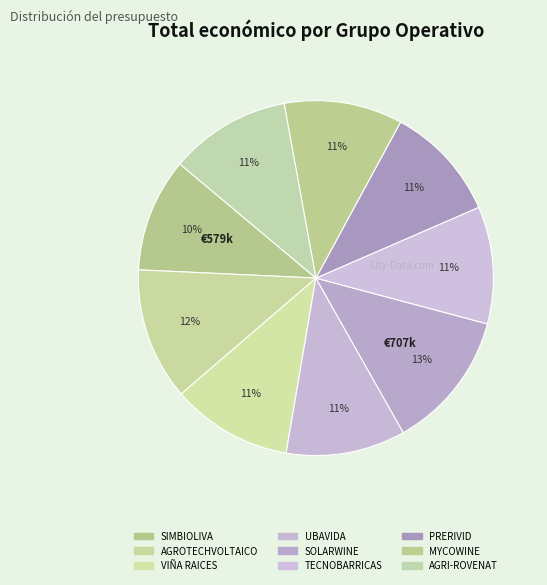

What percentage is the MYCOWINE slice, to the nearest percent?

11%